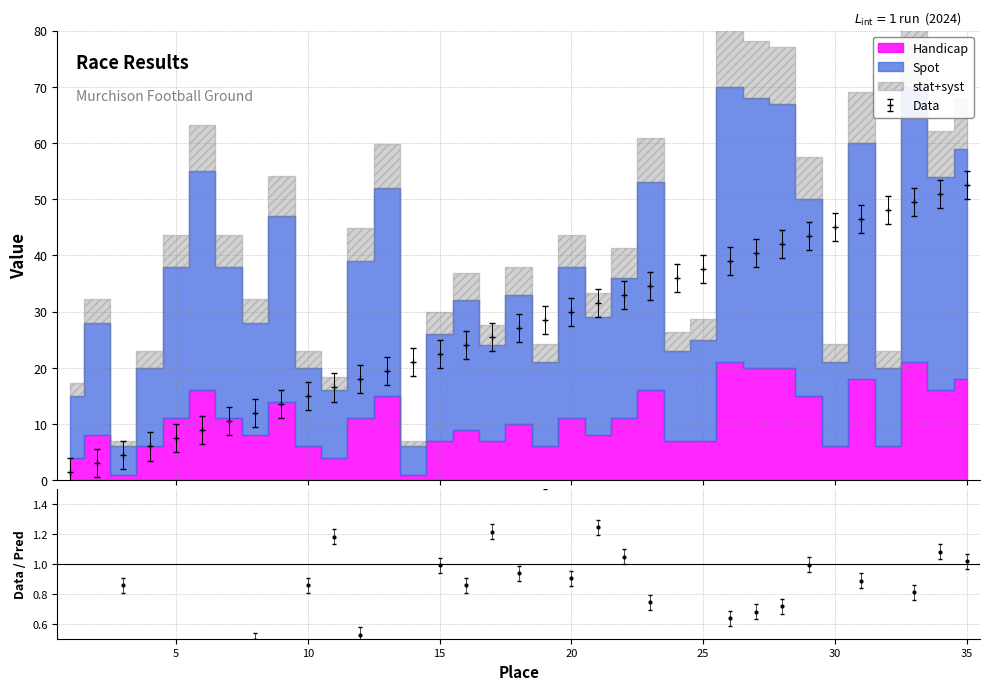

What is the spread (max minus min) of values at 17?

17